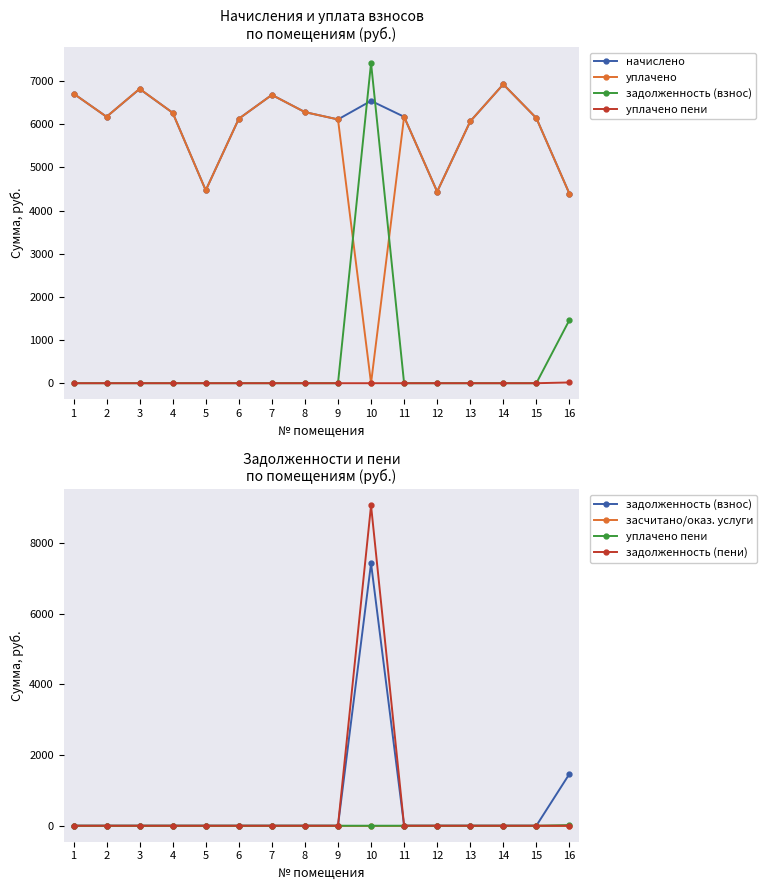

Which category has the highest value in the задолженность (взнос) series?

10